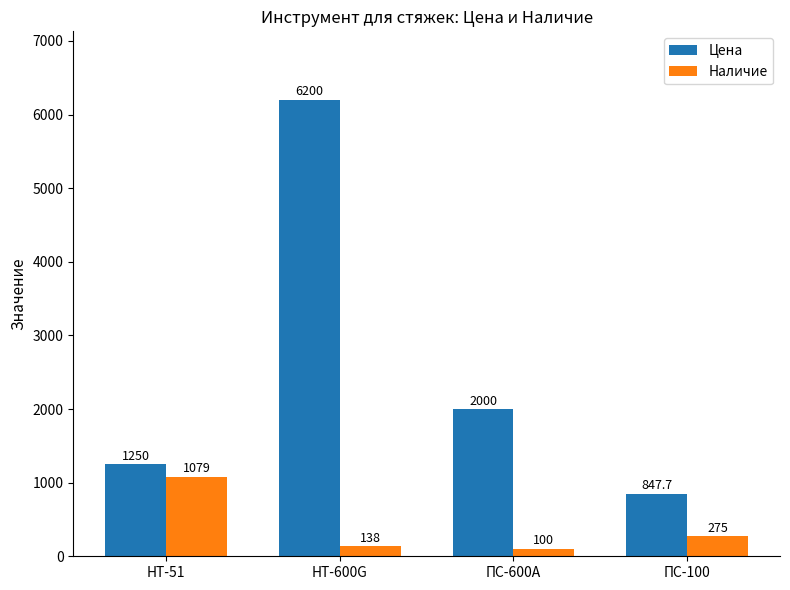

What is the label of the 3rd bar from the left?

ПС-600А